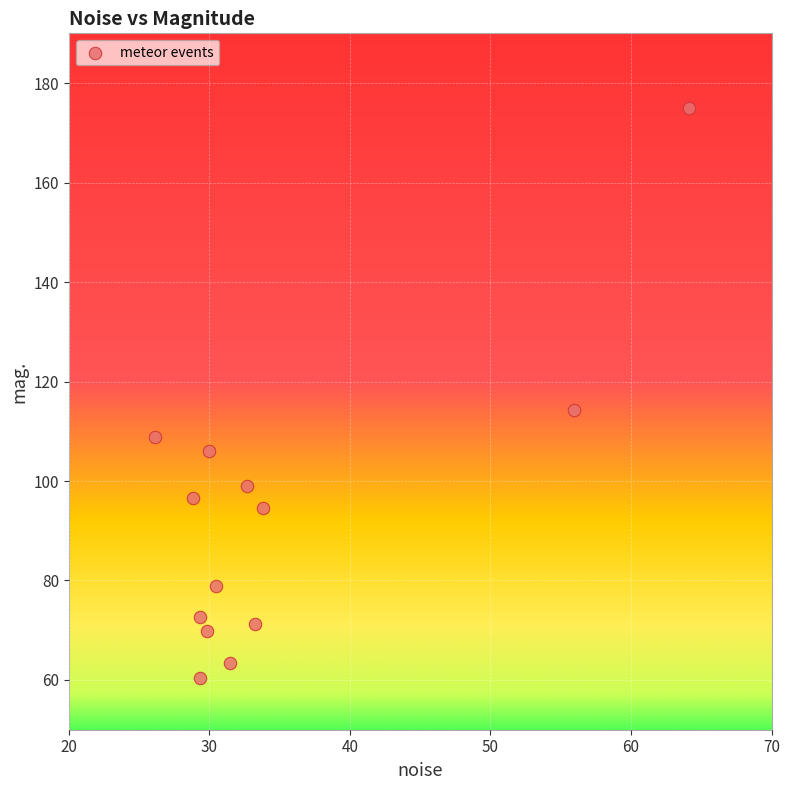

What is the range of X values (max minus min)?

38.0